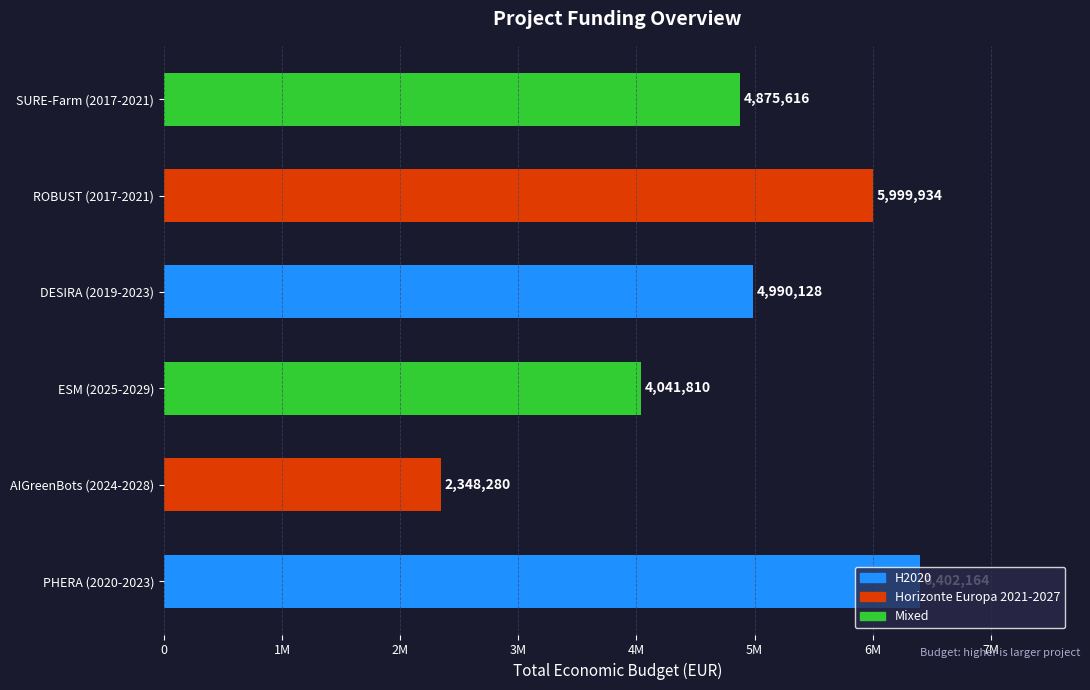

What is the difference between the maximum and minimum values?

4053884